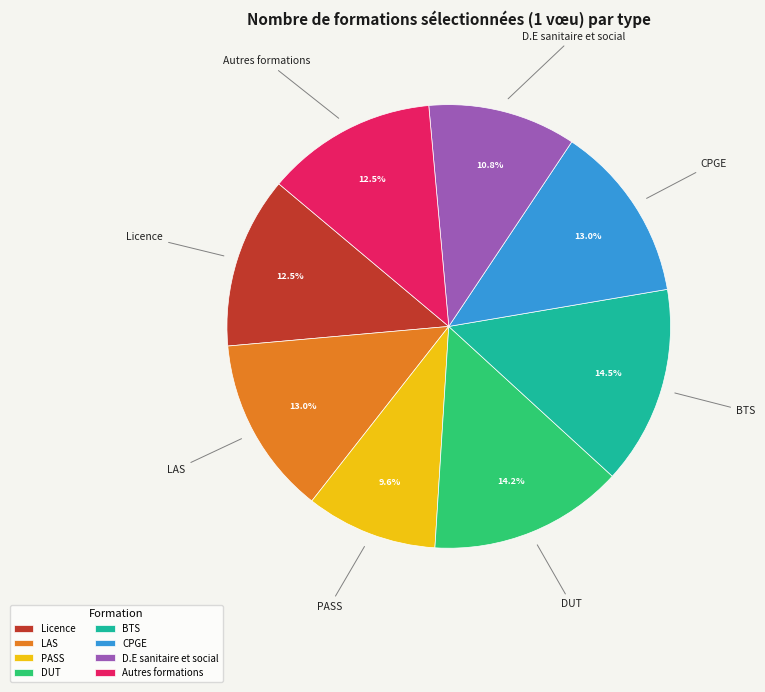

What percentage is NOT represented by LAS?

87.0%